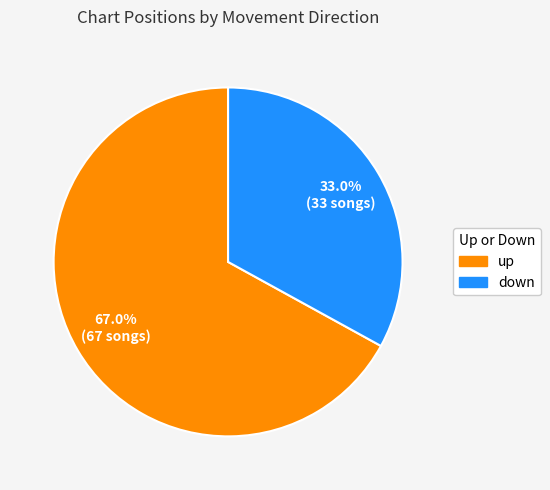

What percentage is the up slice, to the nearest percent?

67%